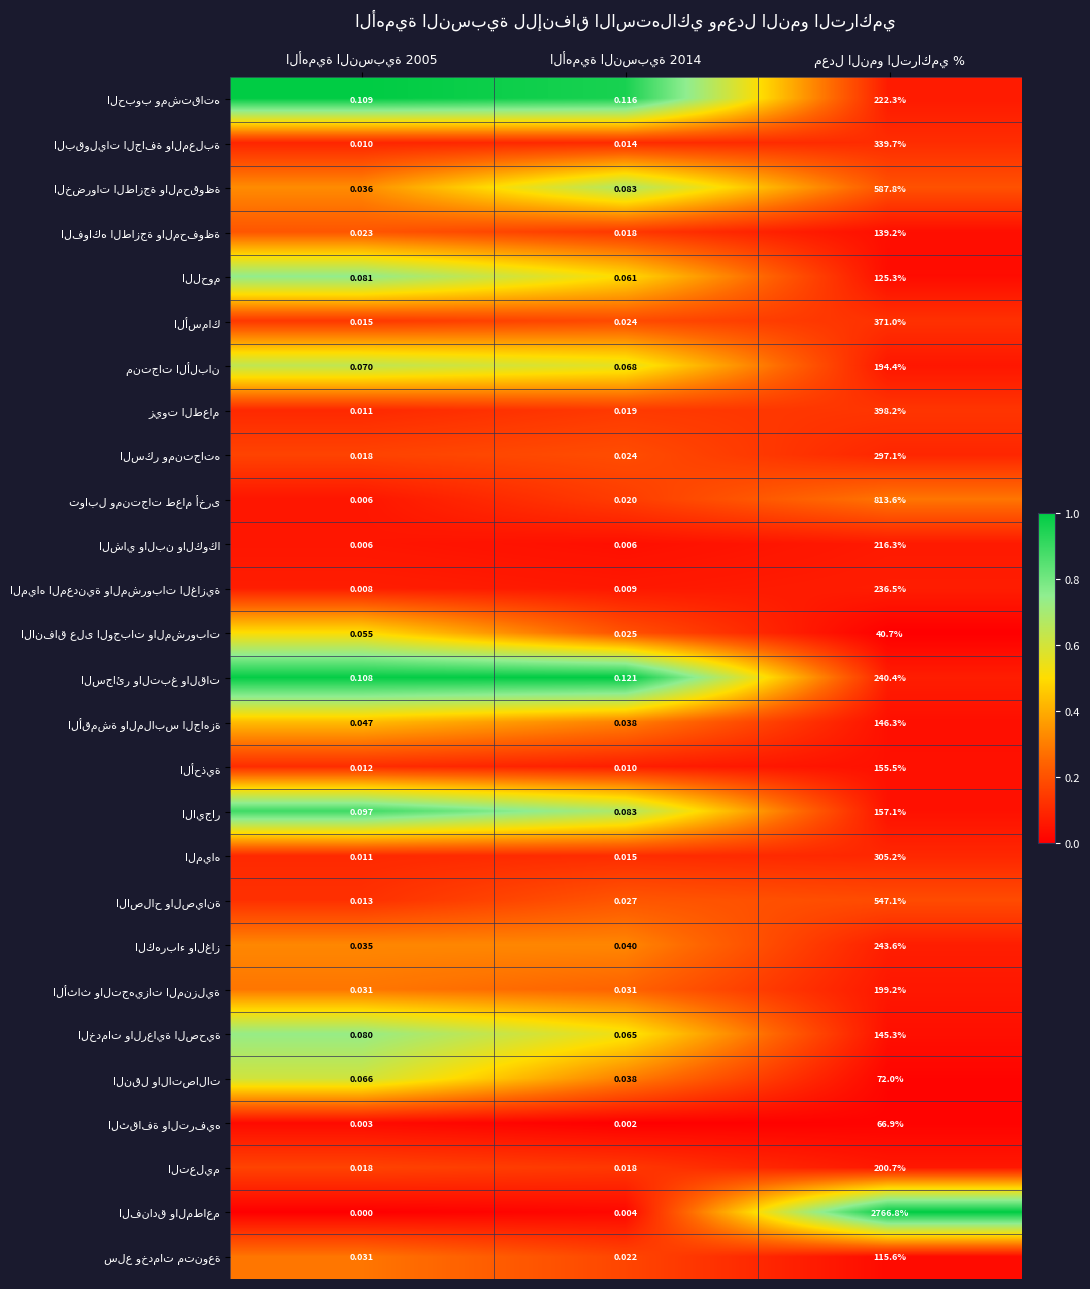

Is it true that البقوليات الجافة والمعلبة equals 0.2 at الأهمية النسبية 2005?

False